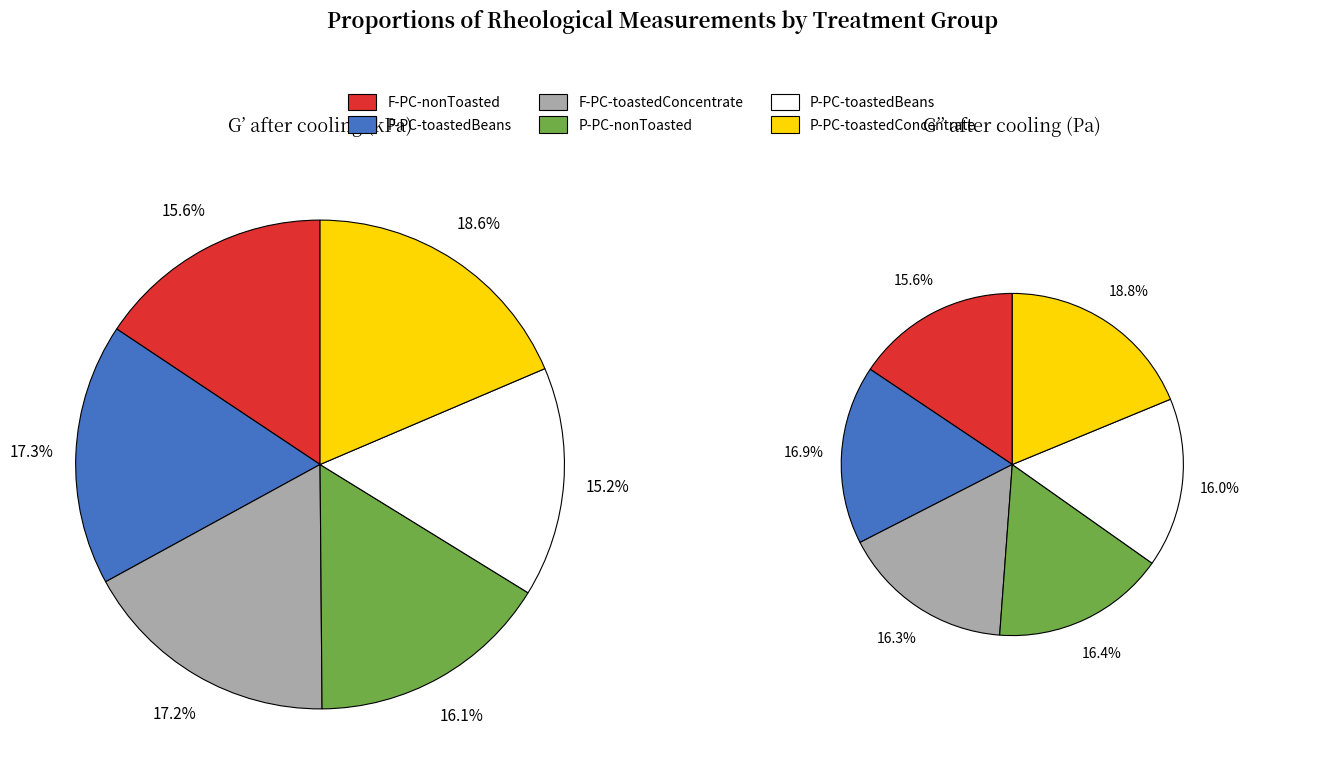

To the nearest percent, what is the difference between the largest and smallest slice percentages?

3%